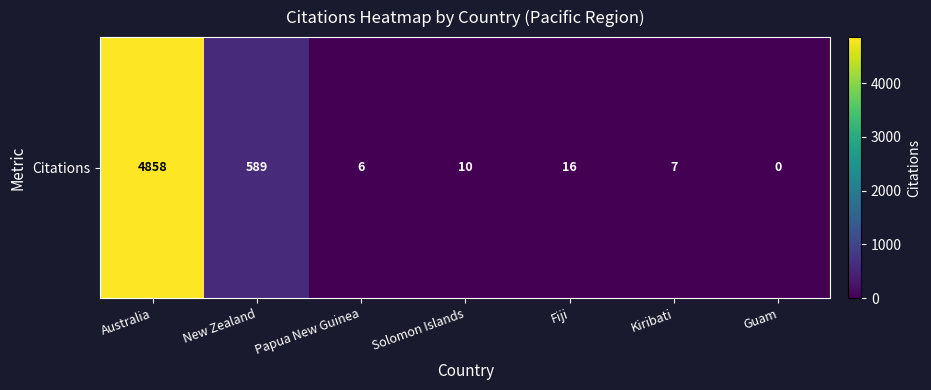

What is the change in value from New Zealand to Solomon Islands?

-579